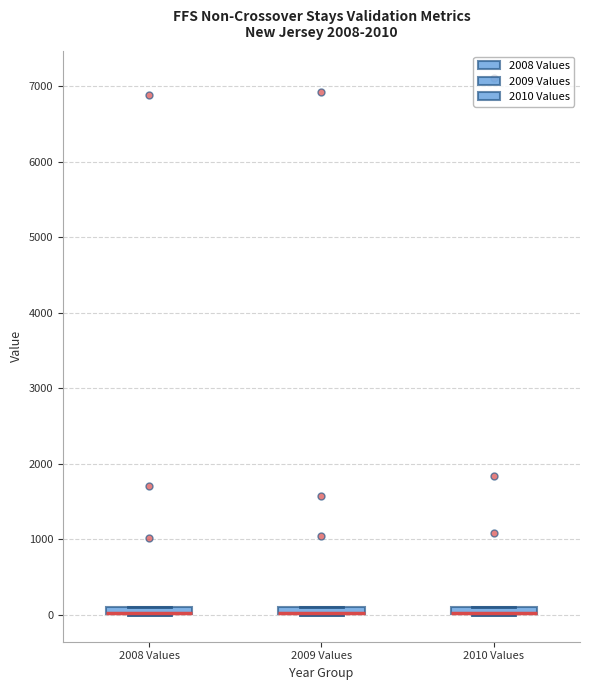

Where is the upper edge of the box for 2010 Values on the y-axis? The values are not printed on the chart, so give them approximately, as read against the axis.

100